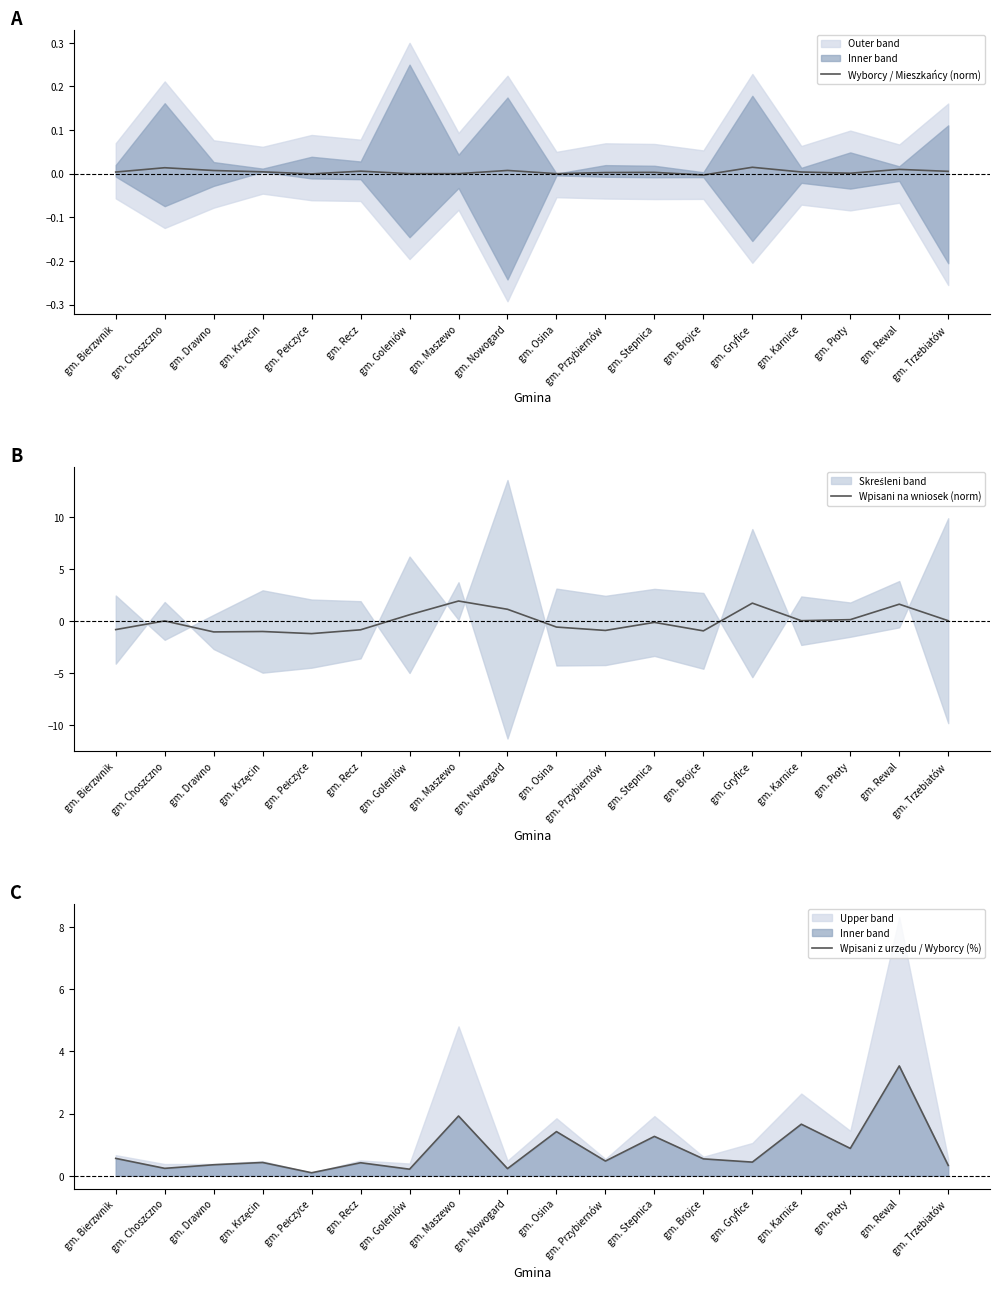

At gm. Gryfice, list the series in order from smallest to largest.

Wyborcy / Mieszkańcy (norm), Wpisani z urzędu / Wyborcy (%), Wpisani na wniosek (norm)